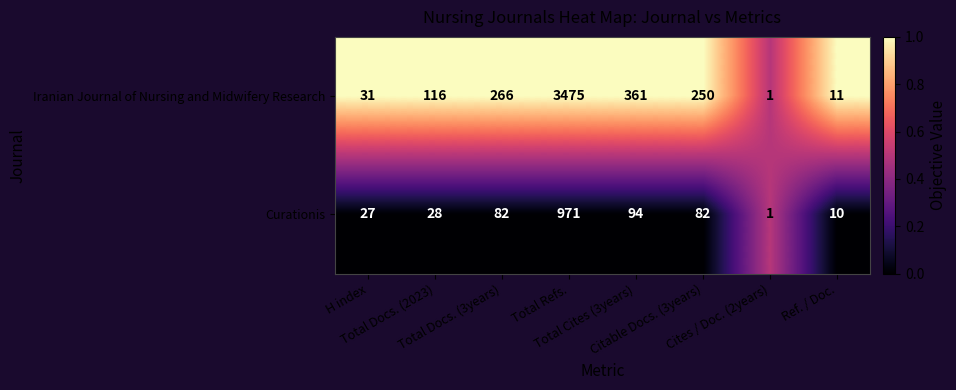

Which series has the widest spread of values?

Iranian Journal of Nursing and Midwifery Research